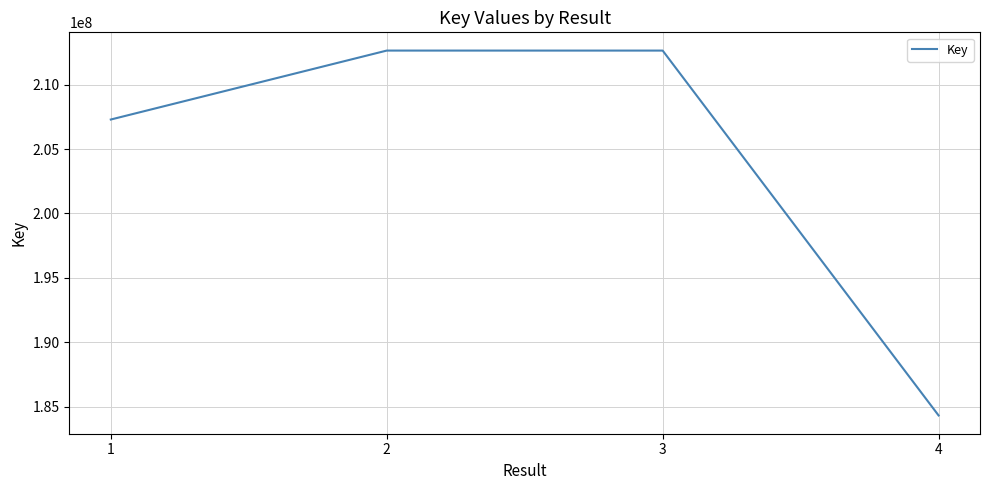

What is the difference between the maximum and minimum values?

28311627